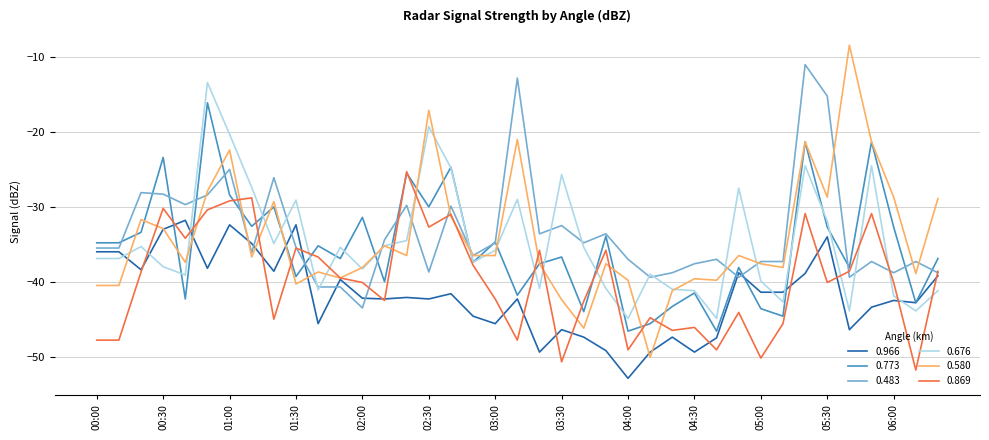

Rank the series by their maximum value, from highest to lowest.

0.580, 0.483, 0.676, 0.773, 0.869, 0.966